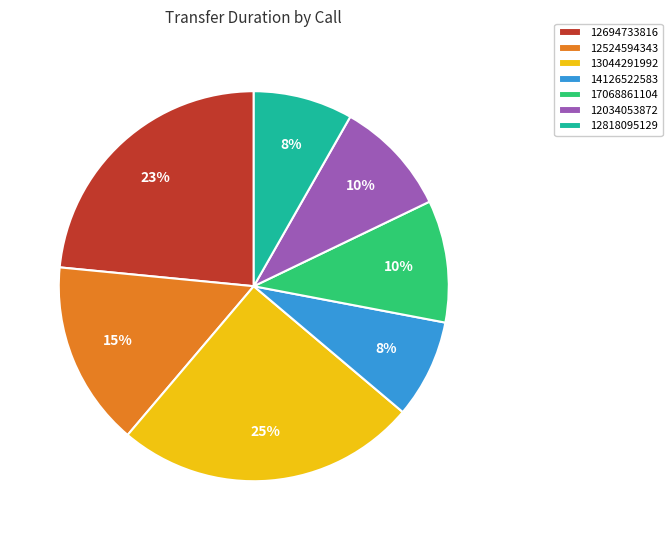

What percentage is the 17068861104 slice, to the nearest percent?

10%